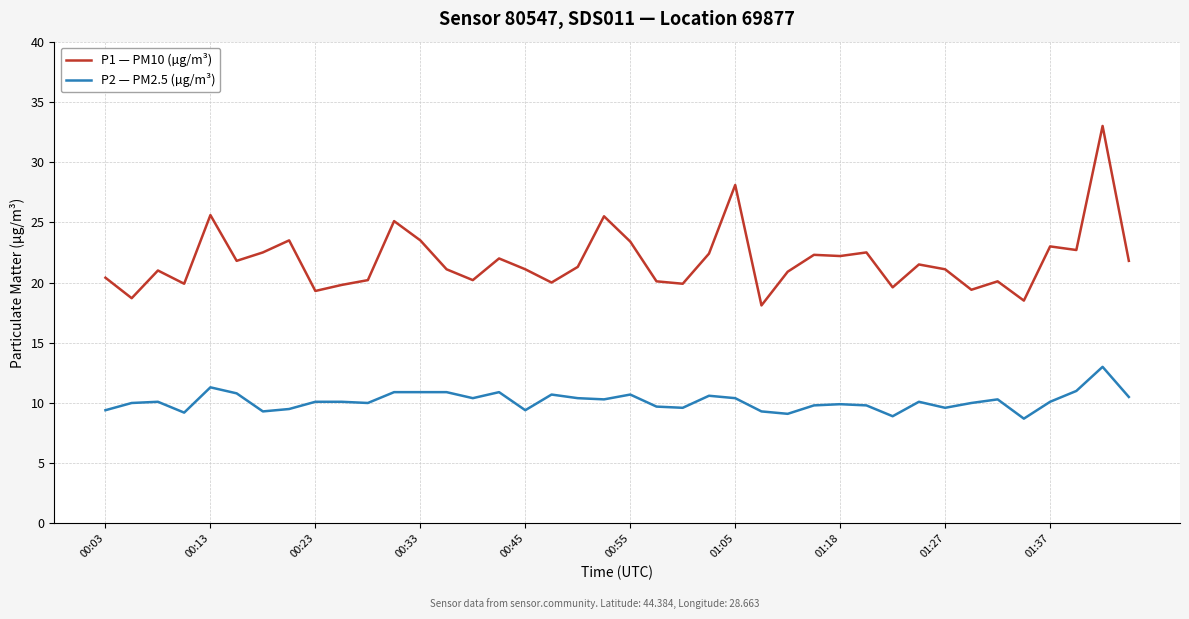

Which series has the largest range (max minus min)?

P1 — PM10 (µg/m³)